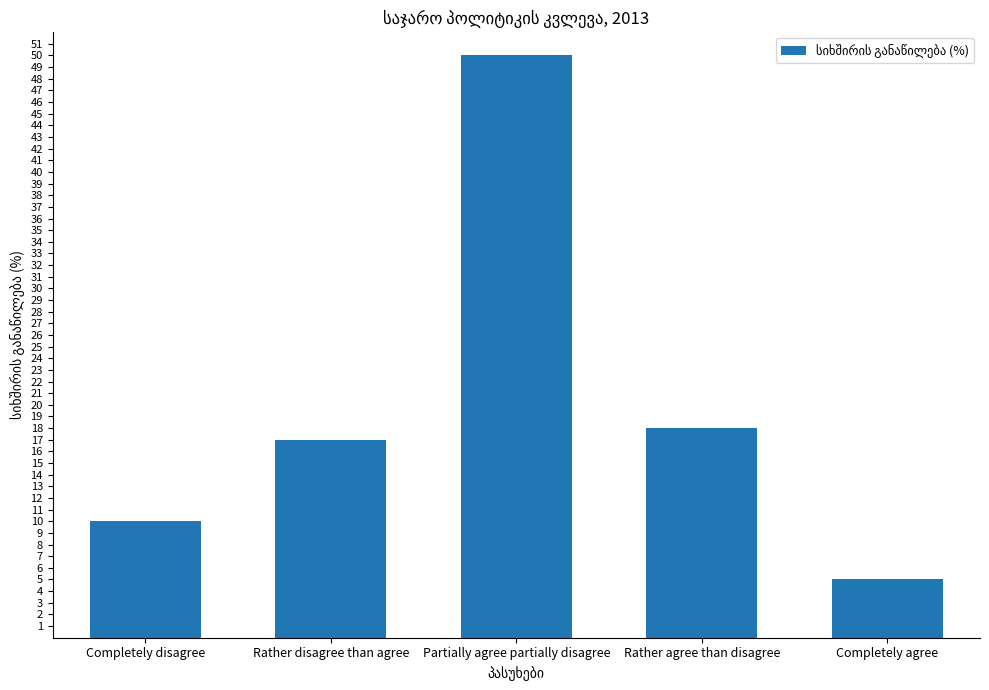

What is the difference between the values at Completely agree and Partially agree partially disagree?

45